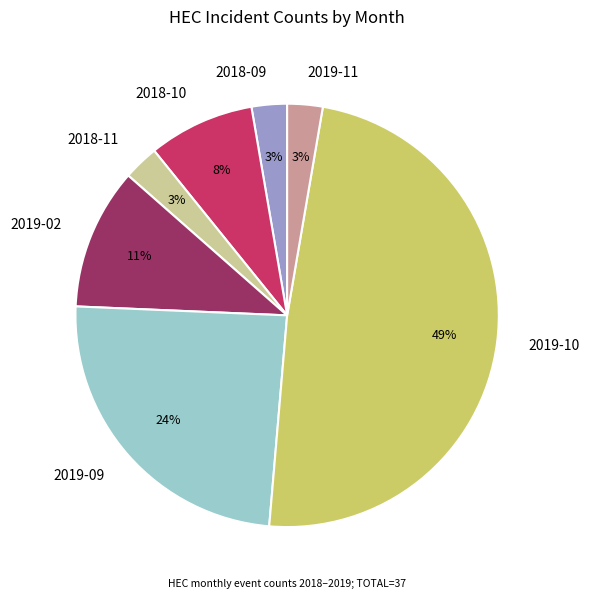

What is the largest slice in the pie chart?

2019-10